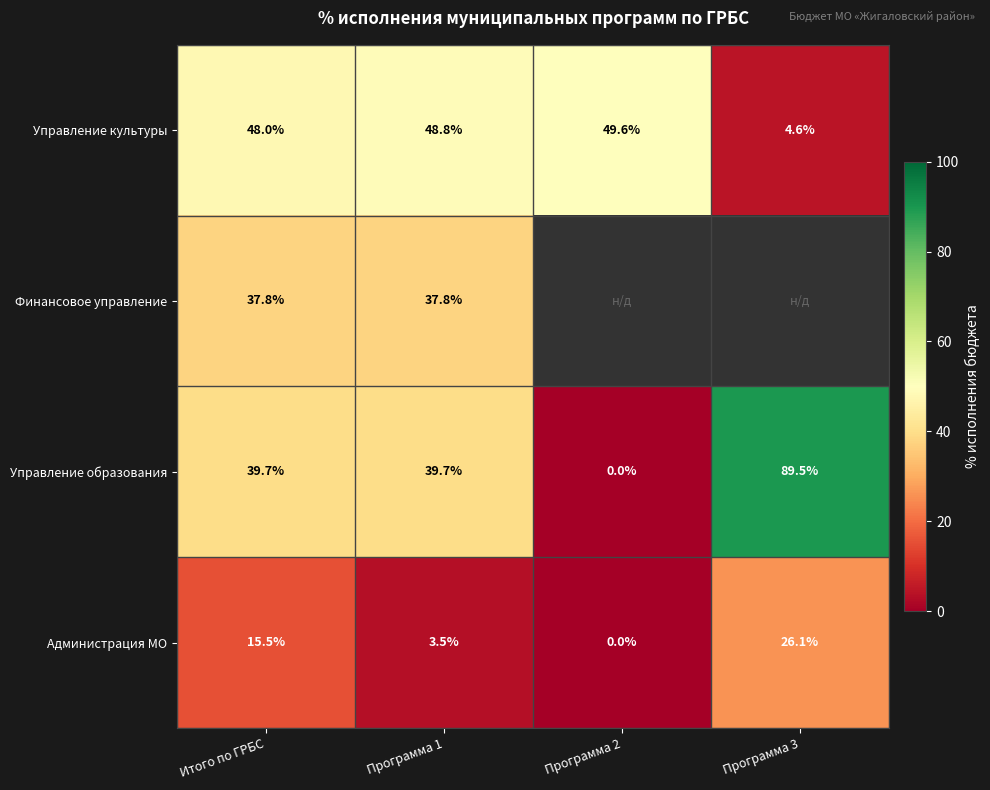

At Итого по ГРБС, list the series in order from smallest to largest.

Администрация МО, Финансовое управление, Управление образования, Управление культуры